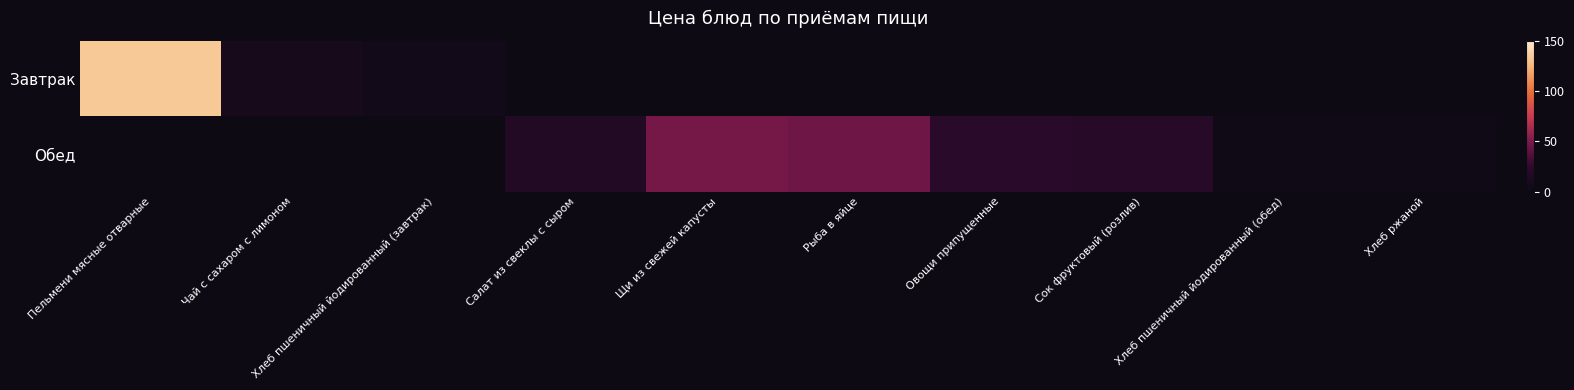

Which series has the largest total across all categories?

Обед